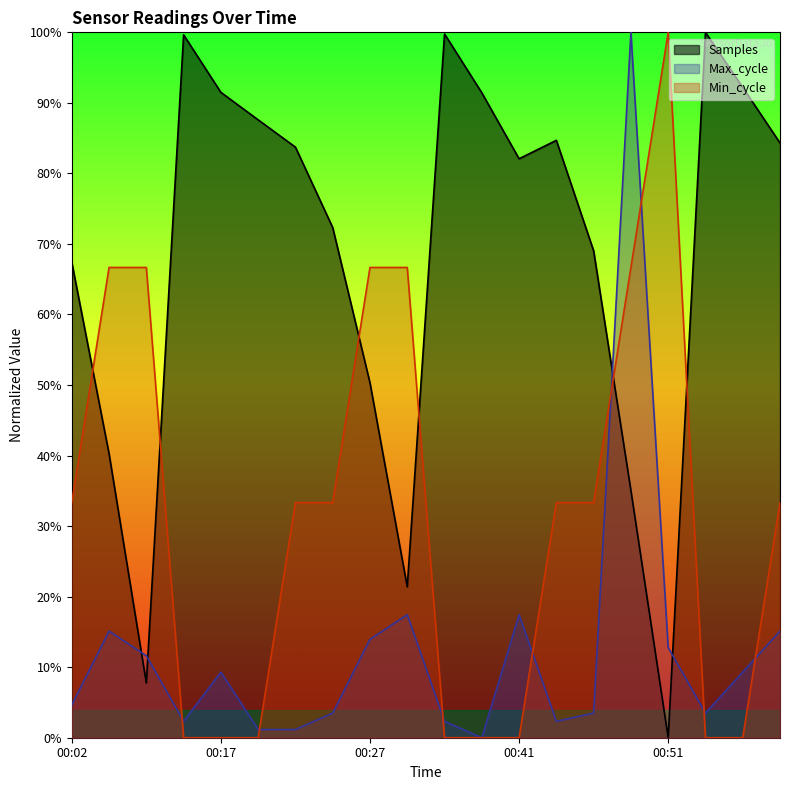

Which series changed the most between 00:39 and 00:46?

Min_cycle